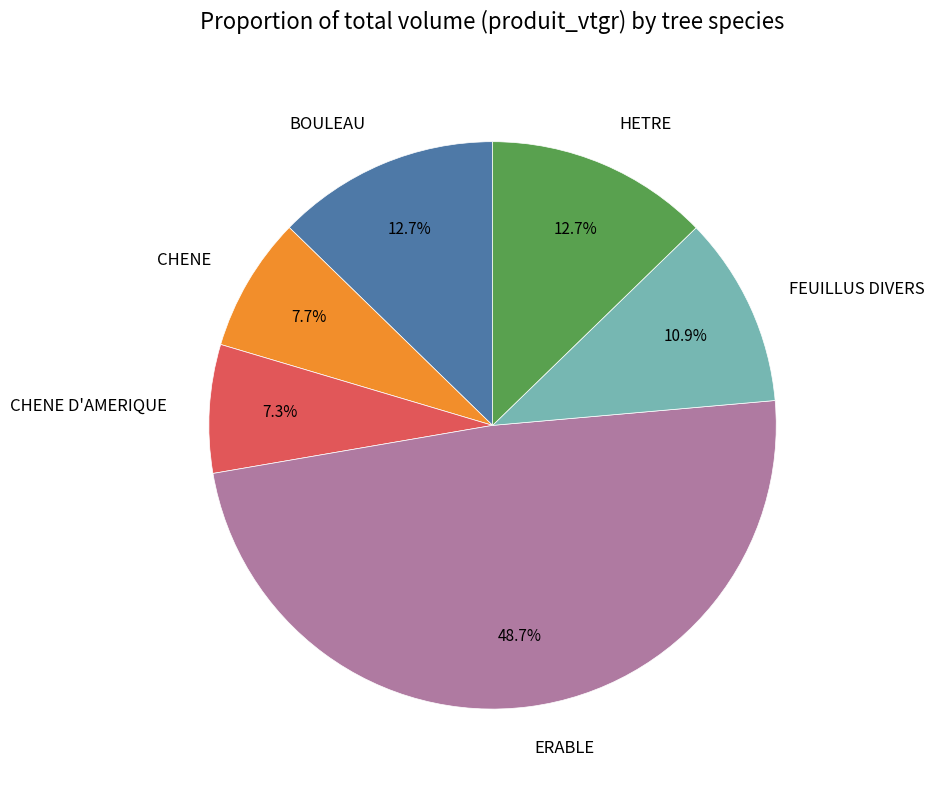

True or false: BOULEAU accounts for 1% of the total.

False